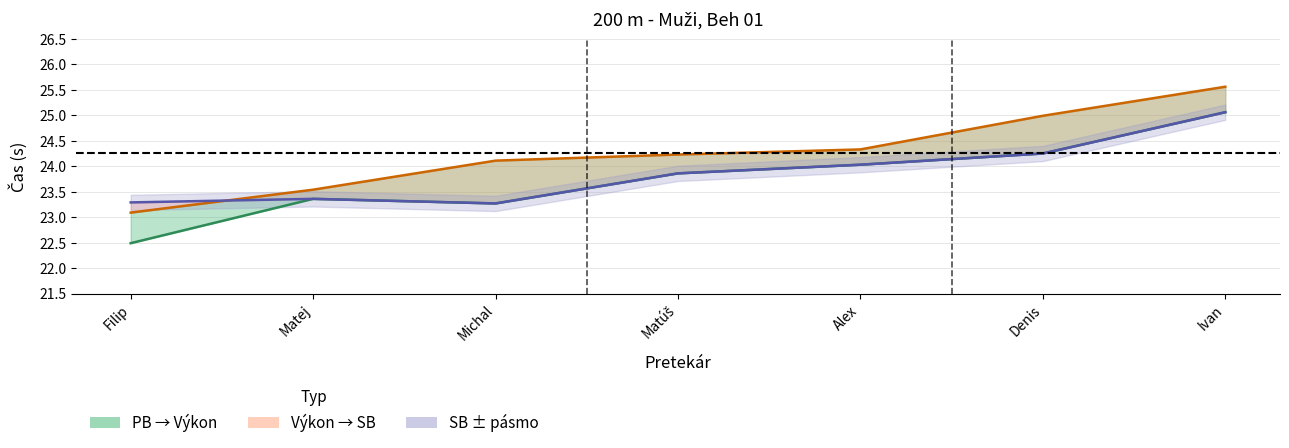

Which series has the largest total across all categories?

Výkon